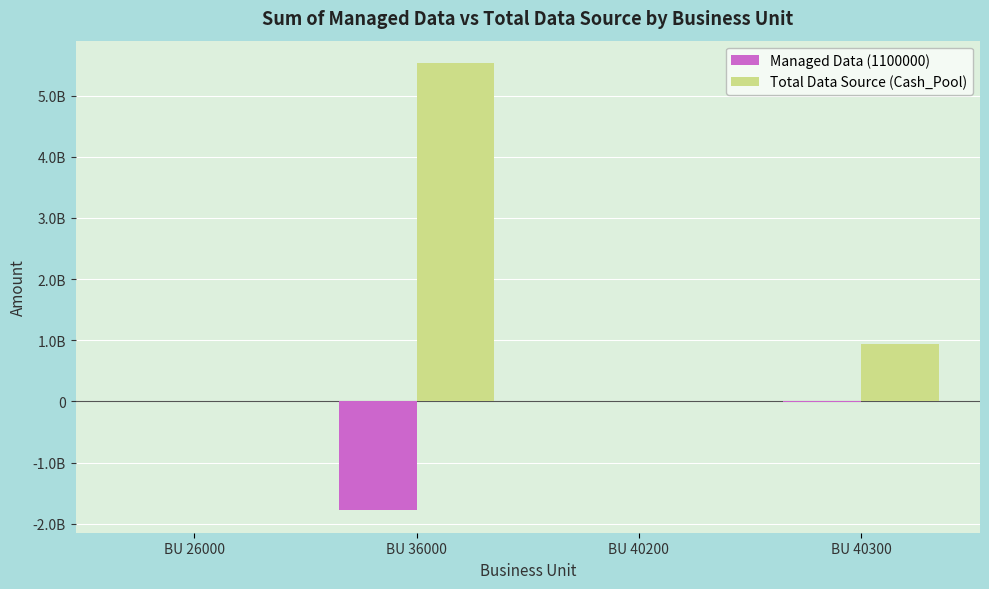

Reading left to right, extract all data points from this chart.

Managed Data (1100000): 2497960.8	-1780487816.4	-507900.5	-16938629.5
Total Data Source (Cash_Pool): 165594.9	5532826790.6	2030066.0	942947951.1